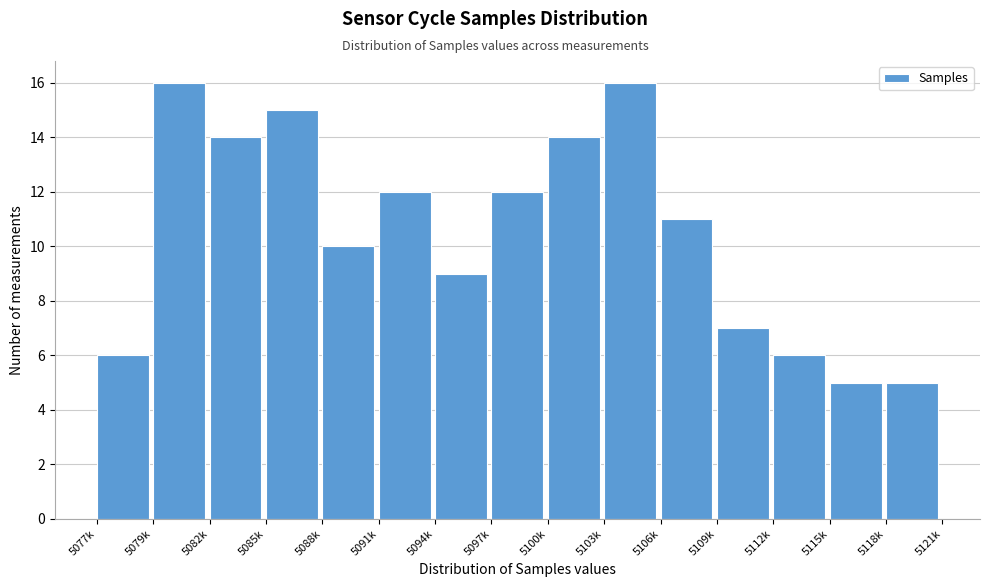

Reading right to left, list all the values displayed in this chart.

5	5	6	7	11	16	14	12	9	12	10	15	14	16	6